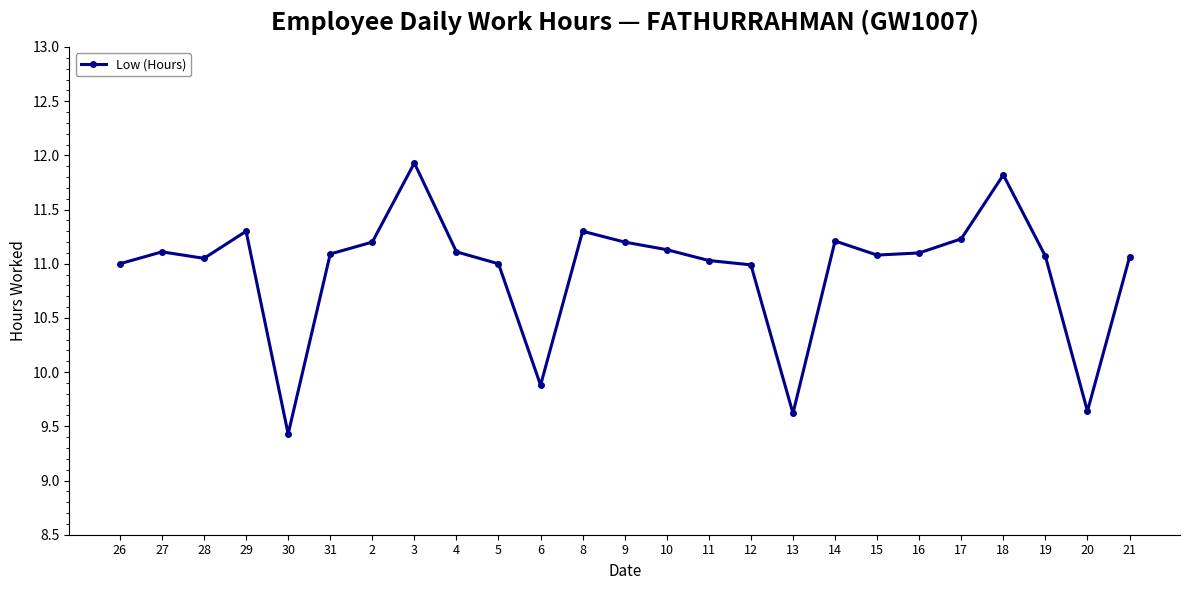

Count the number of categories in the chart.

25